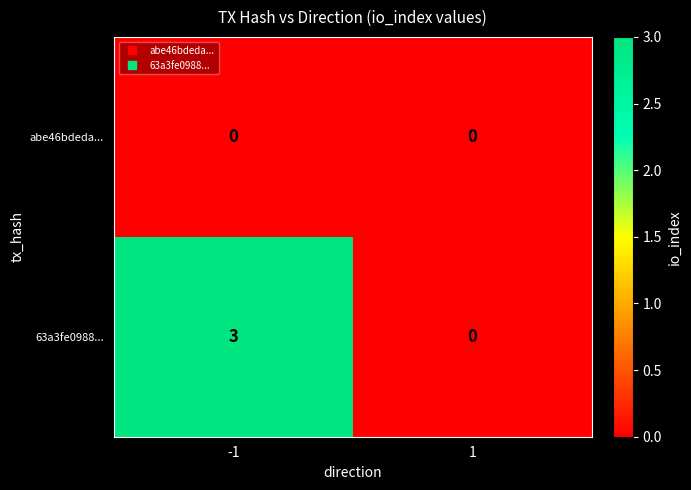

What is the maximum value shown in the chart?

3